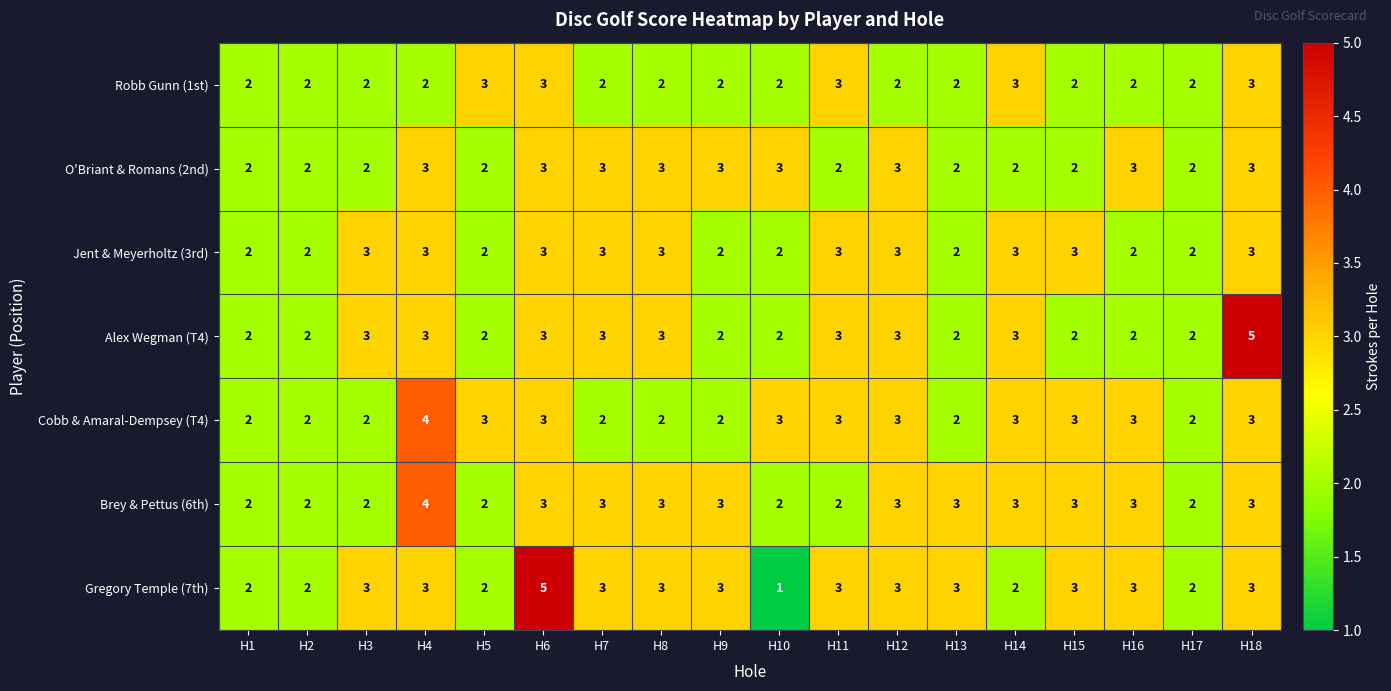

Is it true that Robb Gunn (1st) equals 1 at H1?

False